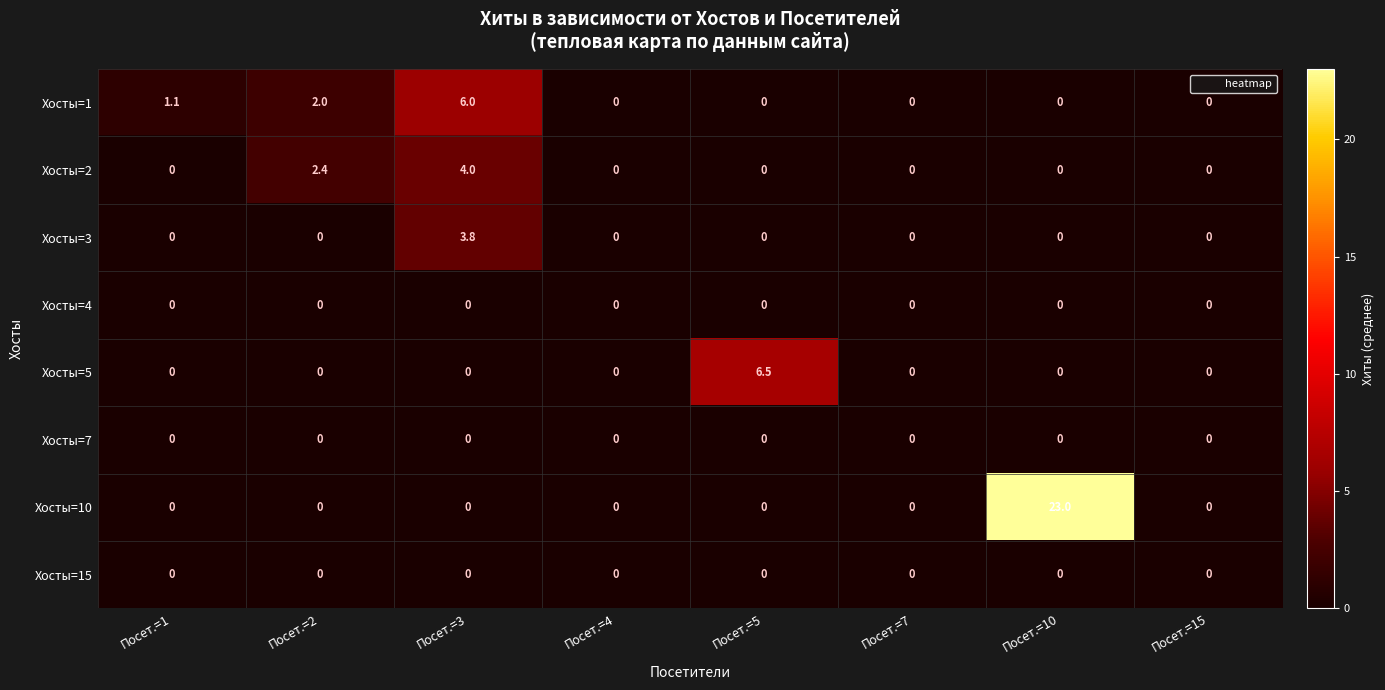

The Хосты=10 series shows -8.4 at Посет.=7. True or false?

False